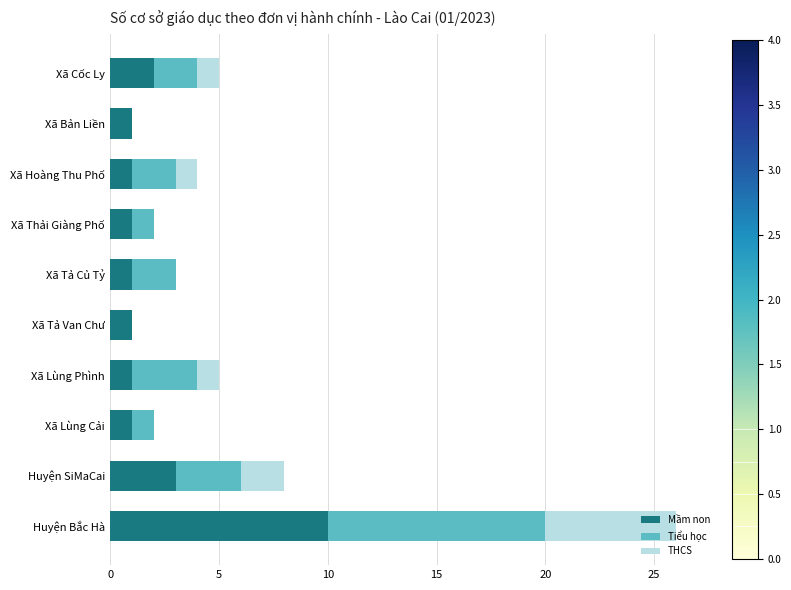

What is the maximum value for Mầm non?

10